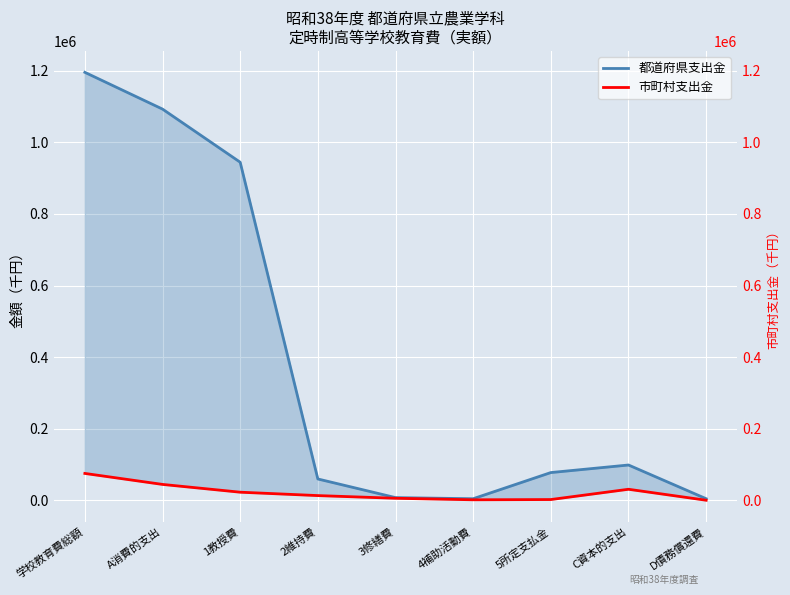

What is the difference between the highest and lowest values at A消費的支出?

1048814